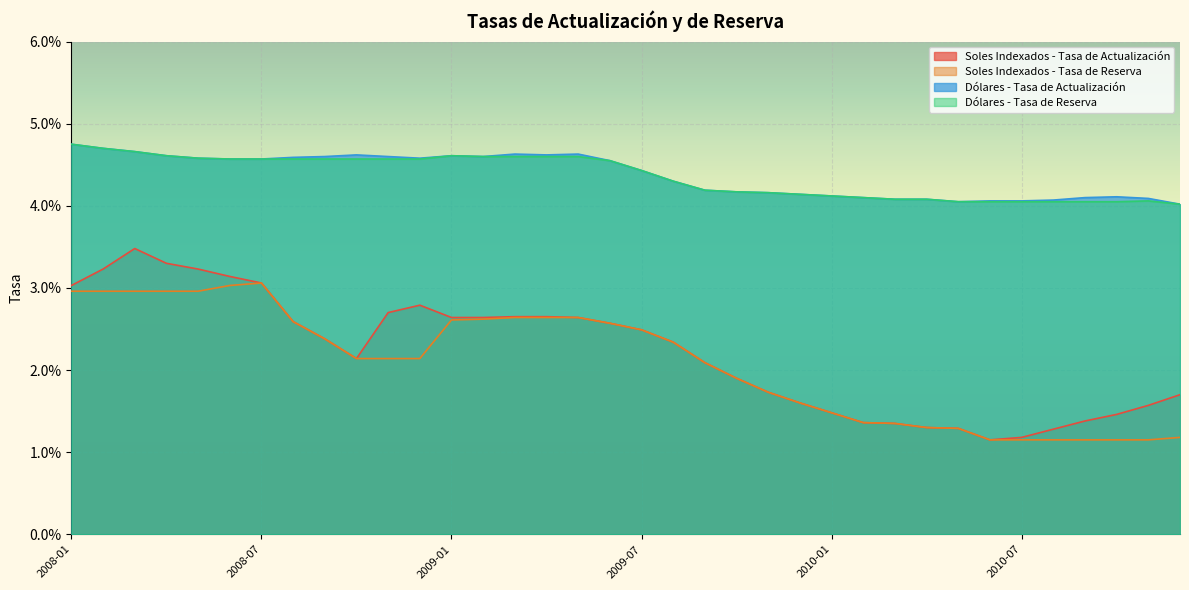

Which category has the highest value across all series?

2008-01